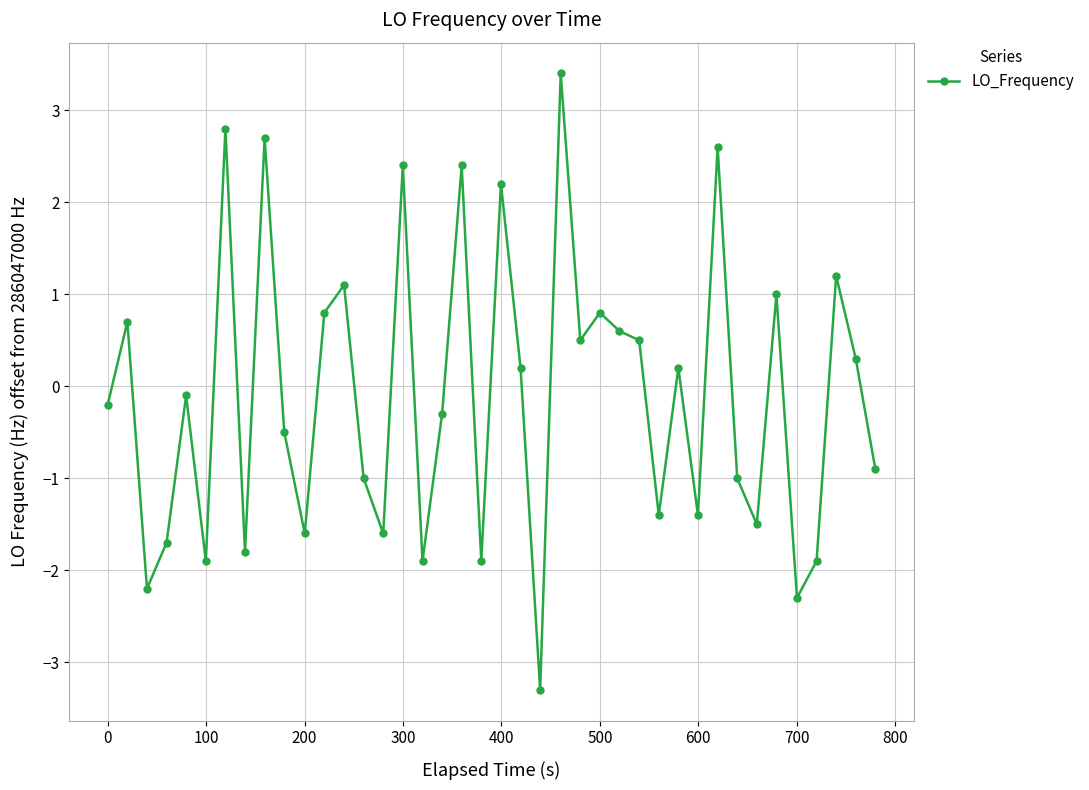

What is the sum of all values?

-4.0